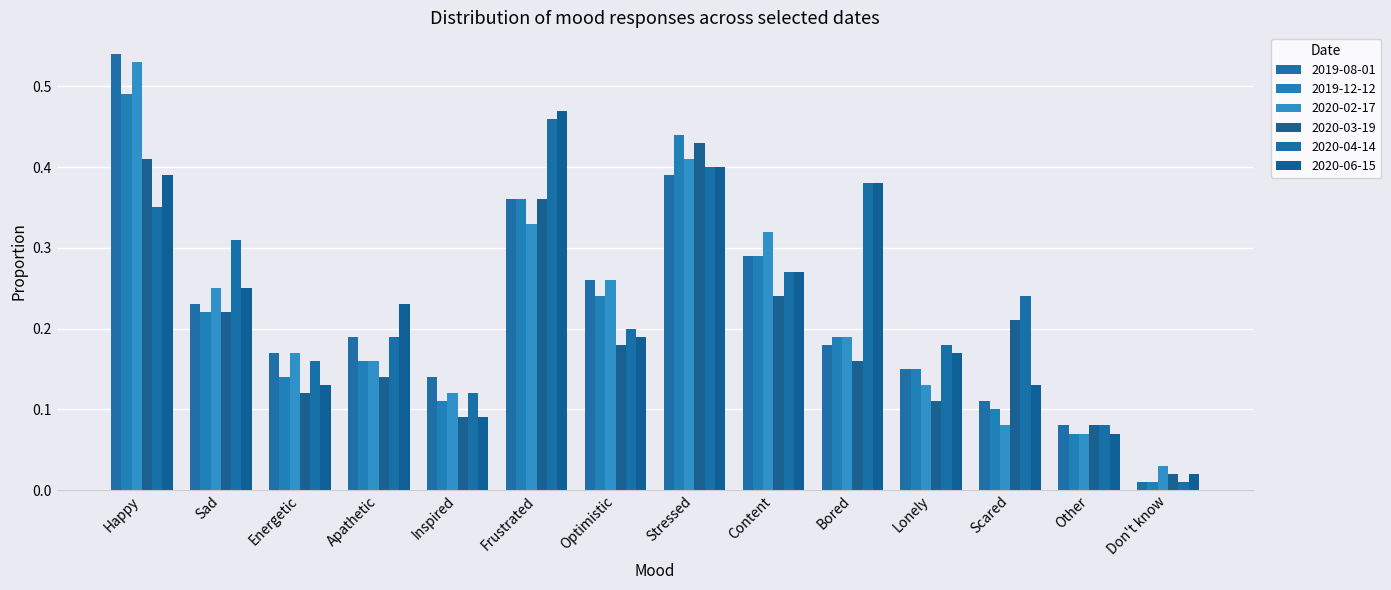

List the series in order of their peak value, highest first.

2019-08-01, 2020-02-17, 2019-12-12, 2020-06-15, 2020-04-14, 2020-03-19